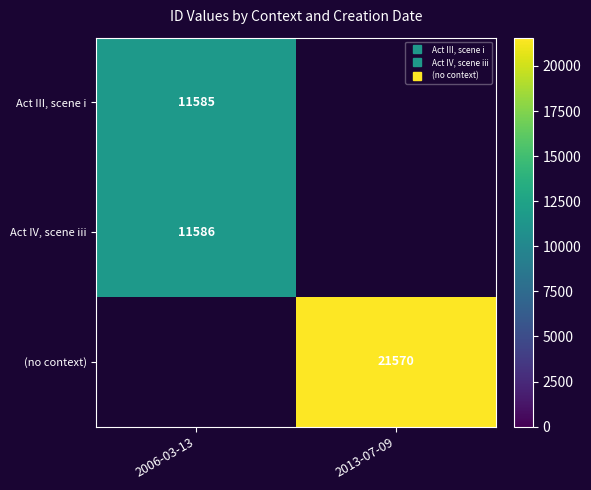

True or false: (no context) has a value of 14225.5 at 2013-07-09.

False